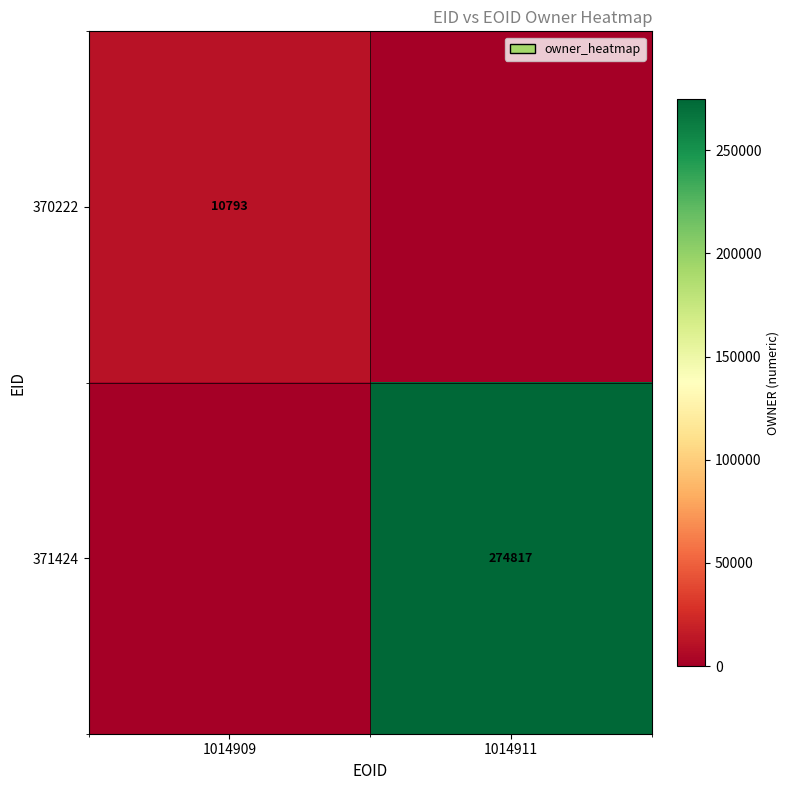

True or false: 371424 has a value of 69515 at 1014911.

False